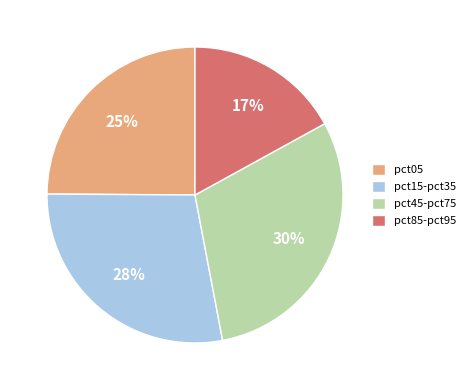

To the nearest percent, what is the difference between the pct45-pct75 and pct85-pct95 slice percentages?

13%